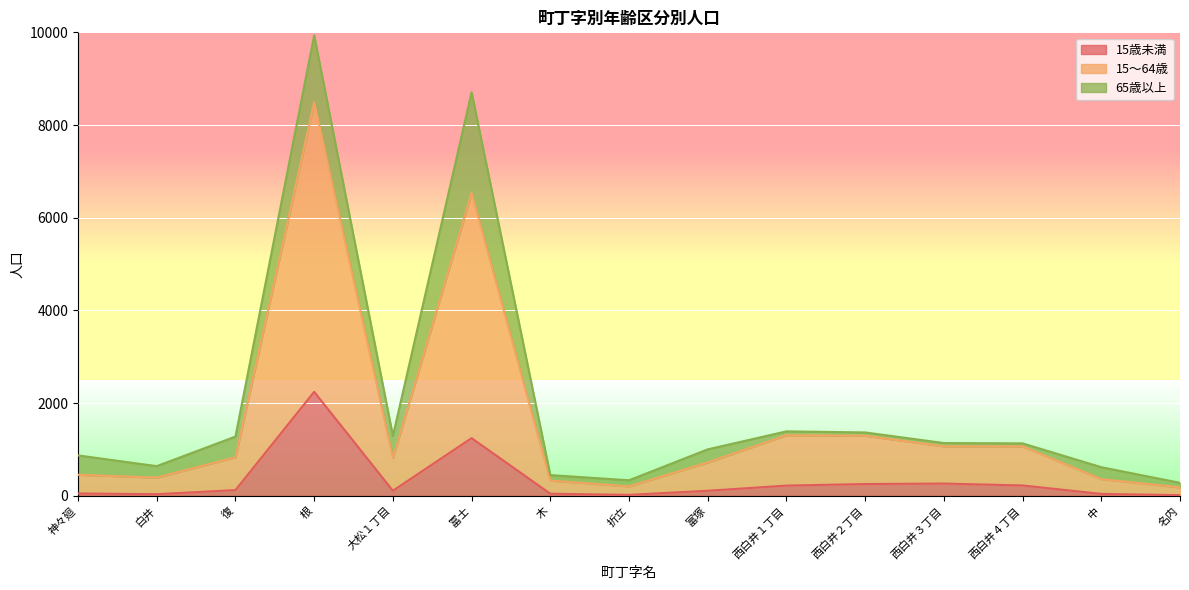

At which category is the sum across all series the highest?

根